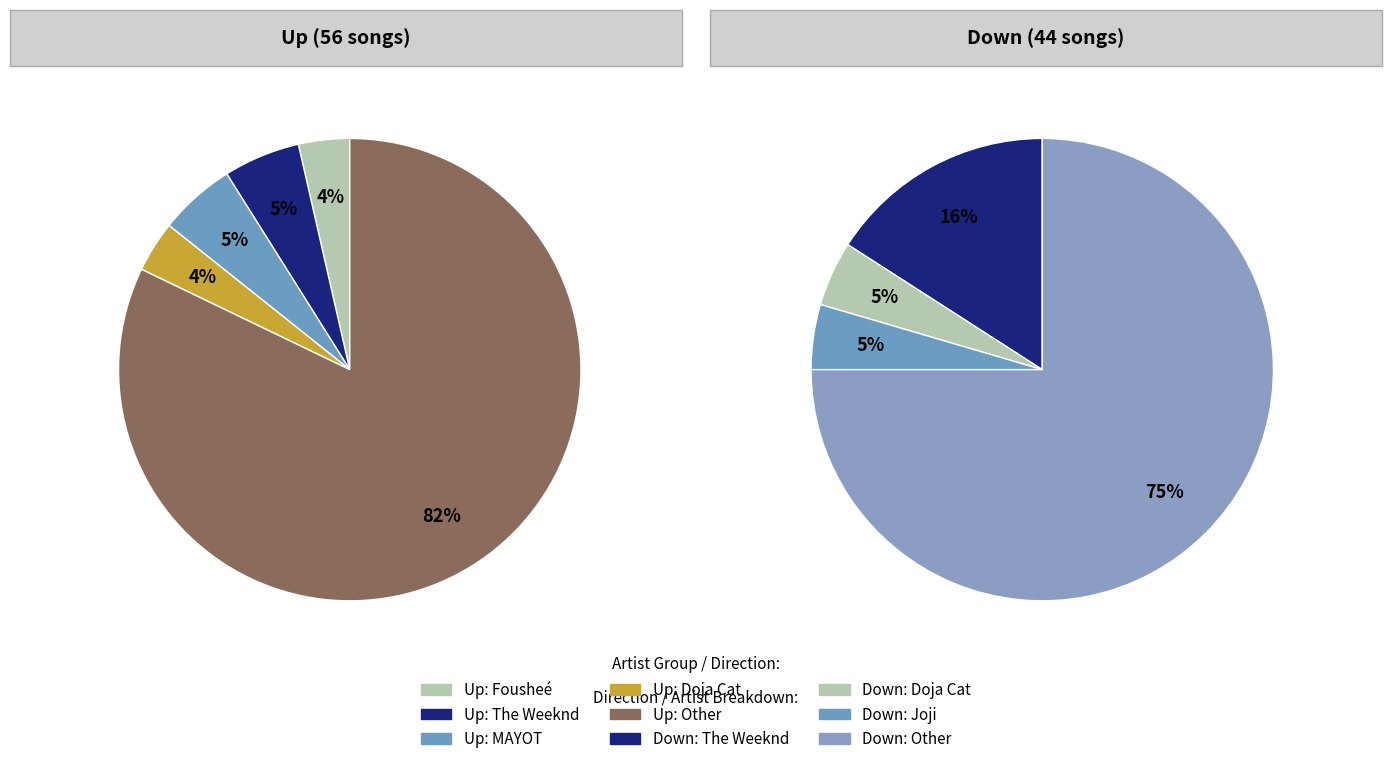

The up slice represents 56% of the pie. True or false?

True